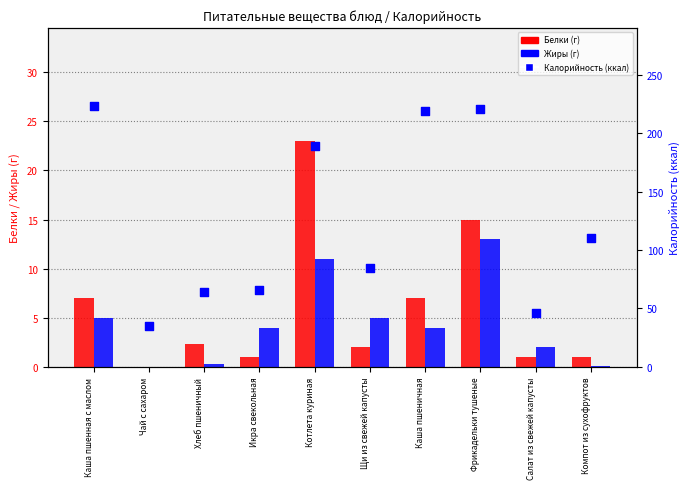

Which series has the largest total across all categories?

Калорийность